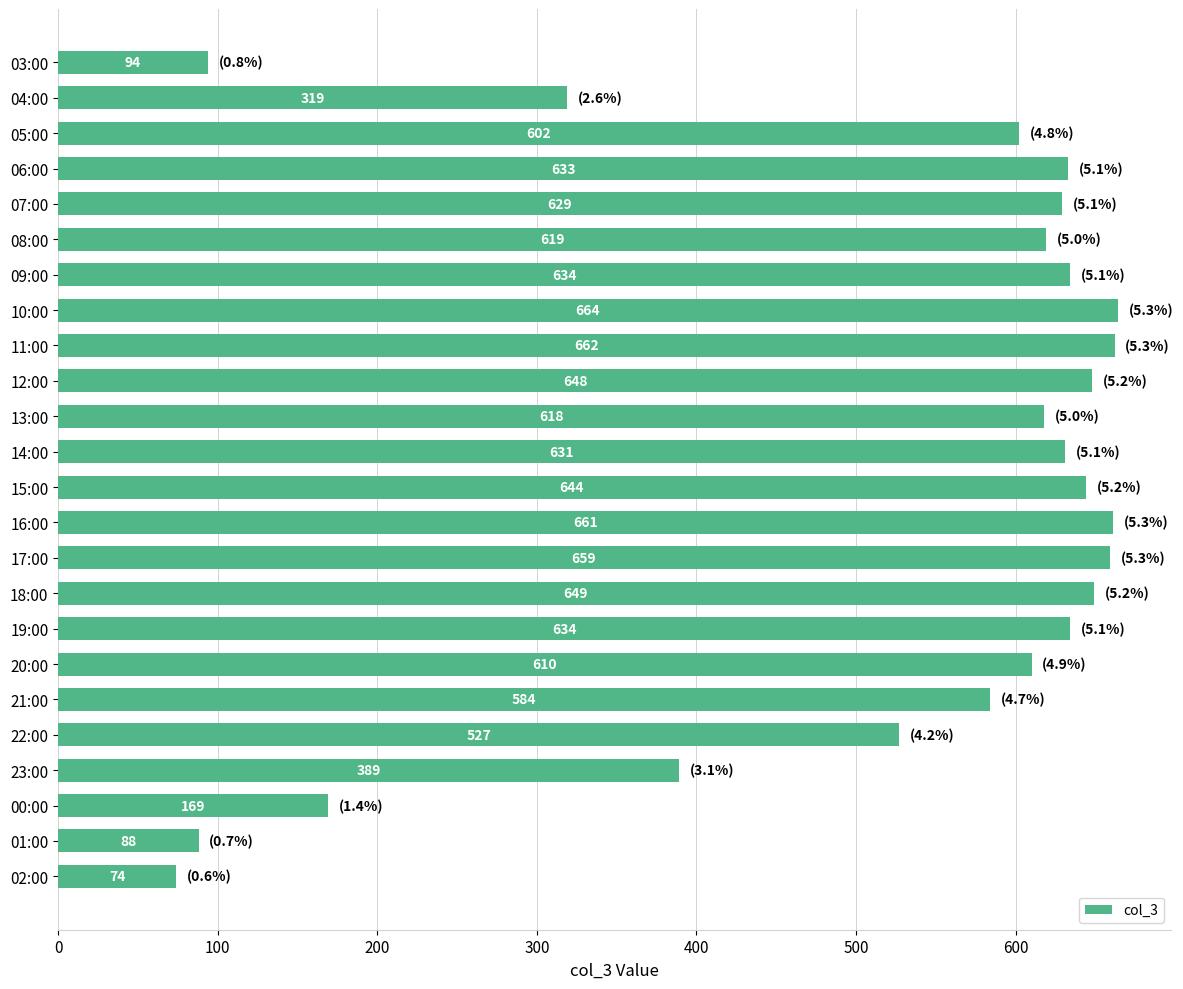

What is the change in value from 13:00 to 20:00?

-8